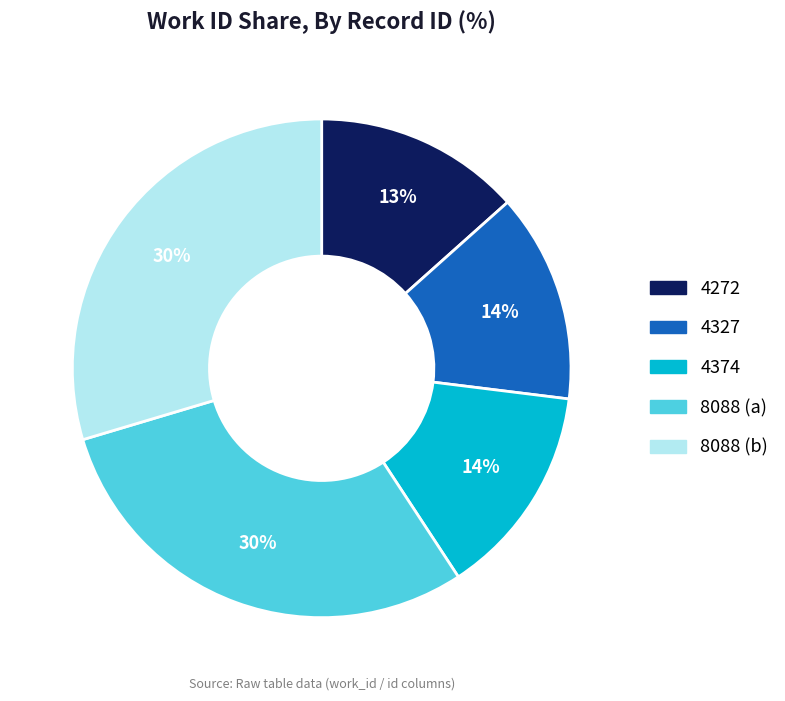

To the nearest percent, what is the average slice percentage?

20%